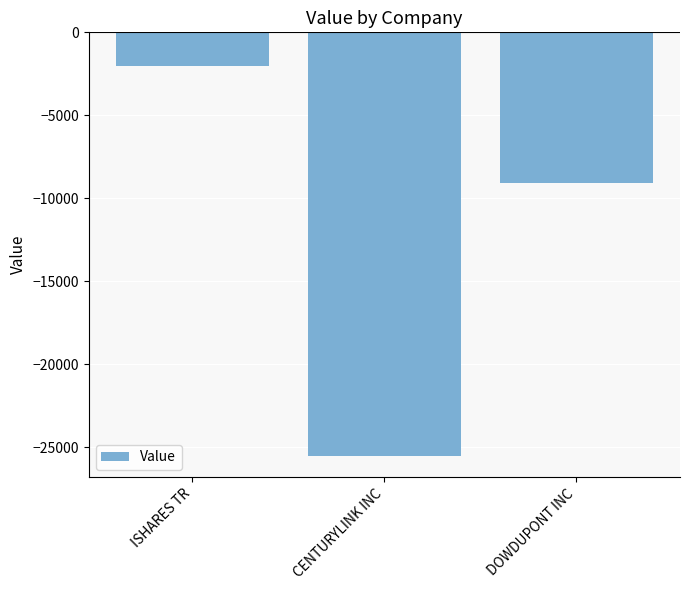

Between ISHARES TR and CENTURYLINK INC, which is larger?

ISHARES TR